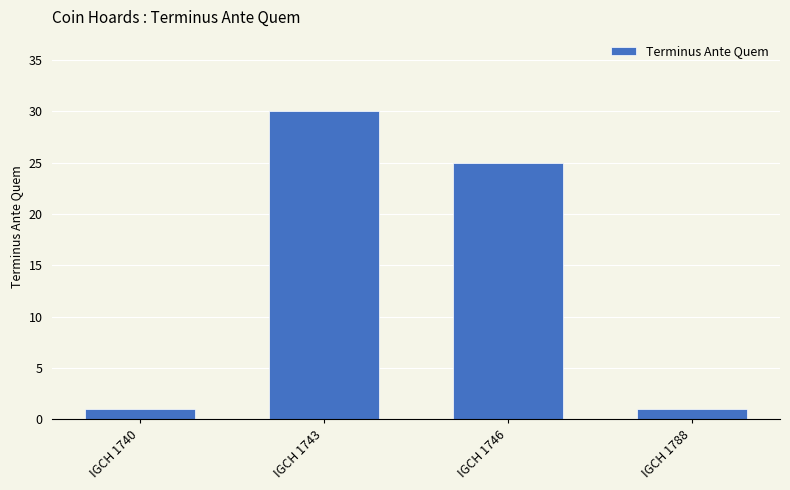

How many bars are there in total?

4